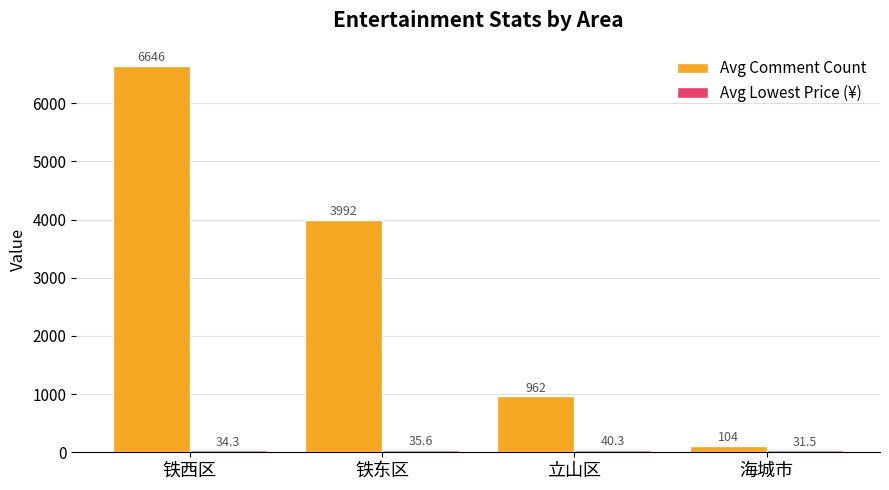

What is the label of the 3rd bar from the left?

立山区